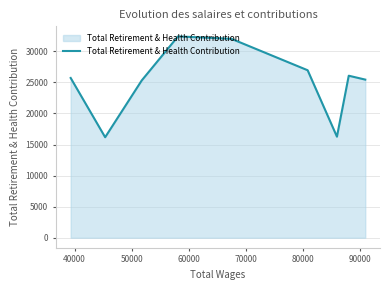

What is the difference between the maximum and minimum values?

16222